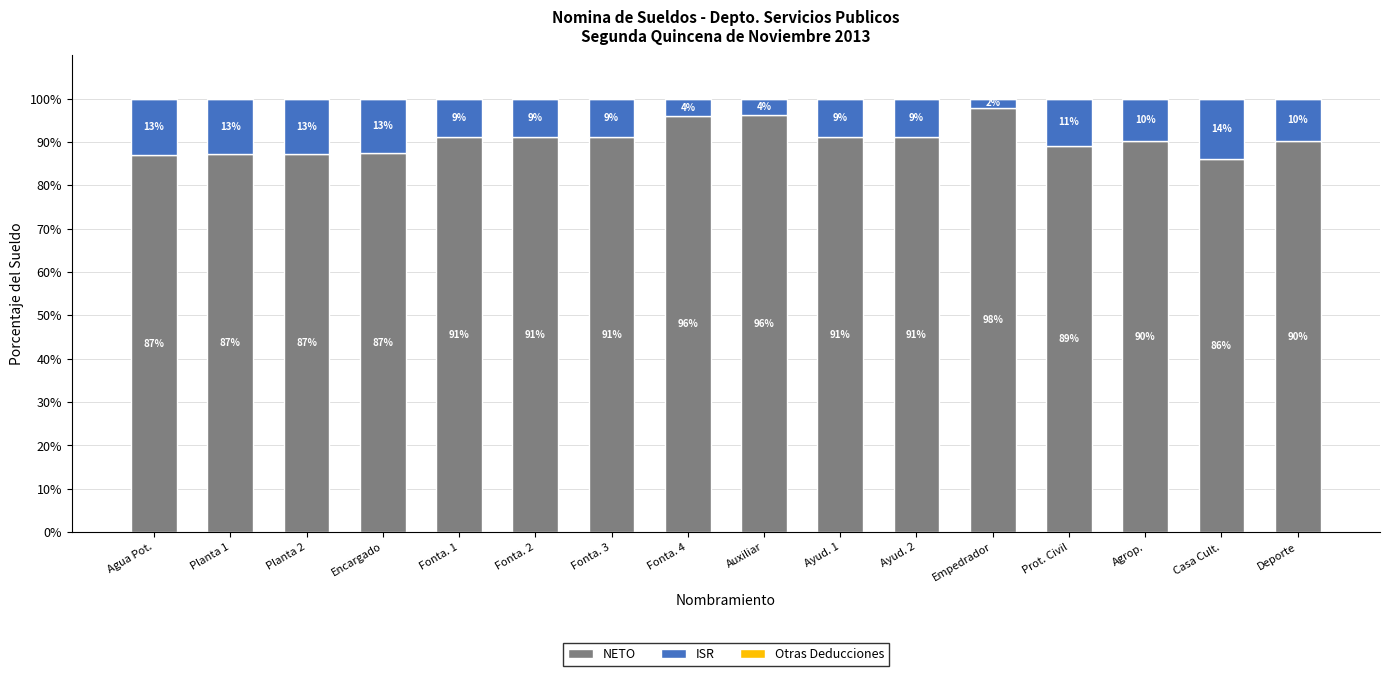

The NETO series shows 59.9 at Fonta. 4. True or false?

False